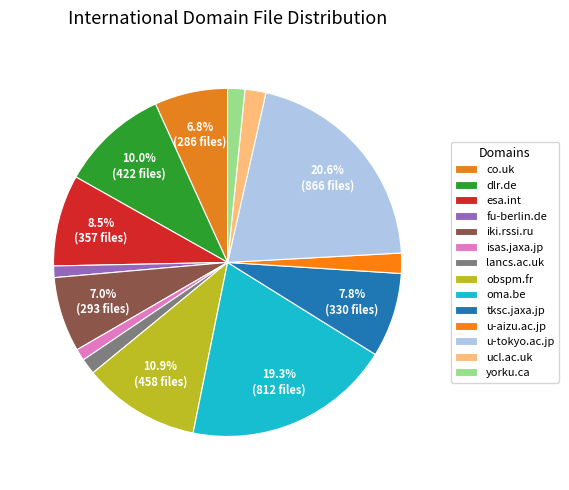

Is there a majority slice in this chart?

No